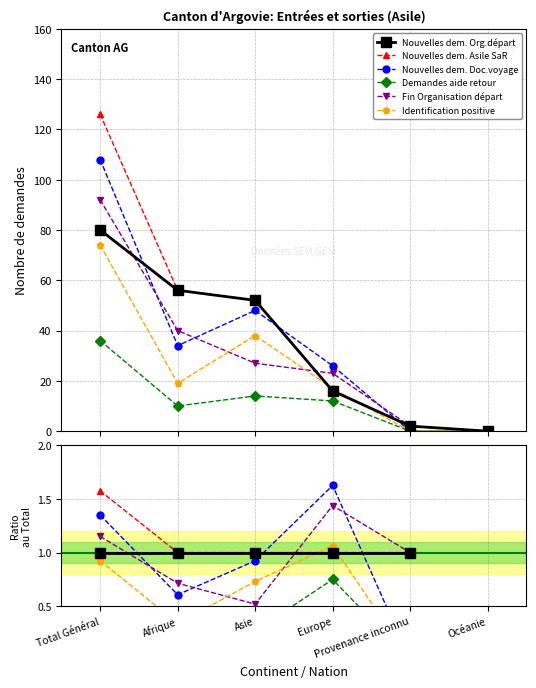

What are all the series names shown in the legend?

Nouvelles dem. Org.départ, Nouvelles dem. Asile SaR, Nouvelles dem. Doc.voyage, Demandes aide retour, Fin Organisation départ, Identification positive